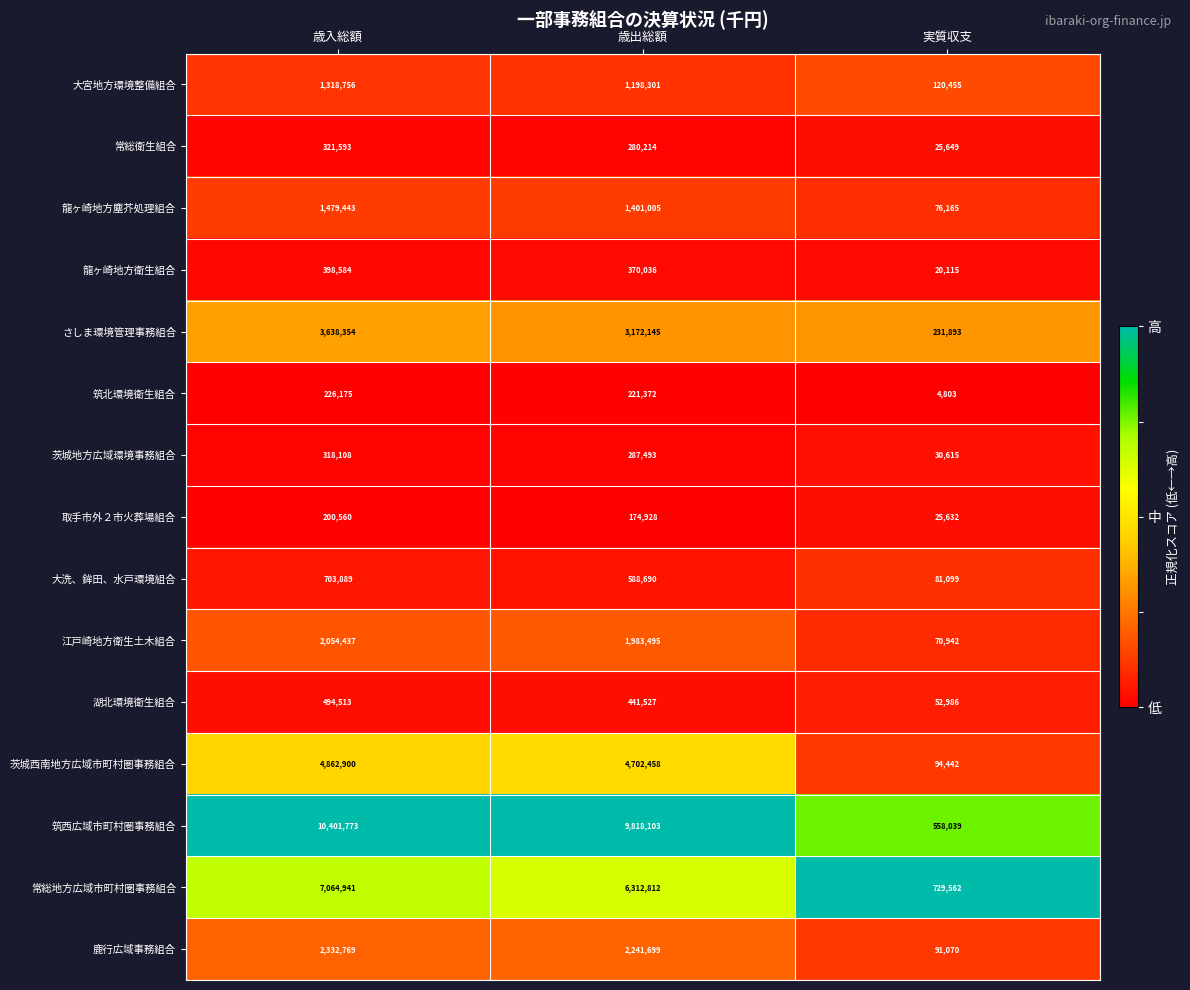

Count the 大宮地方環境整備組合 values in the range 120455 to 1318756.

3